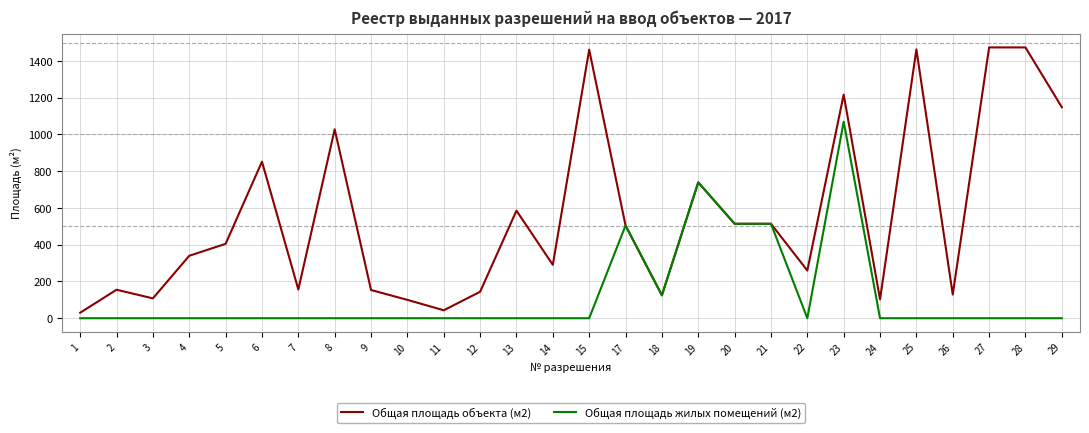

How many categories are shown in the chart?

28